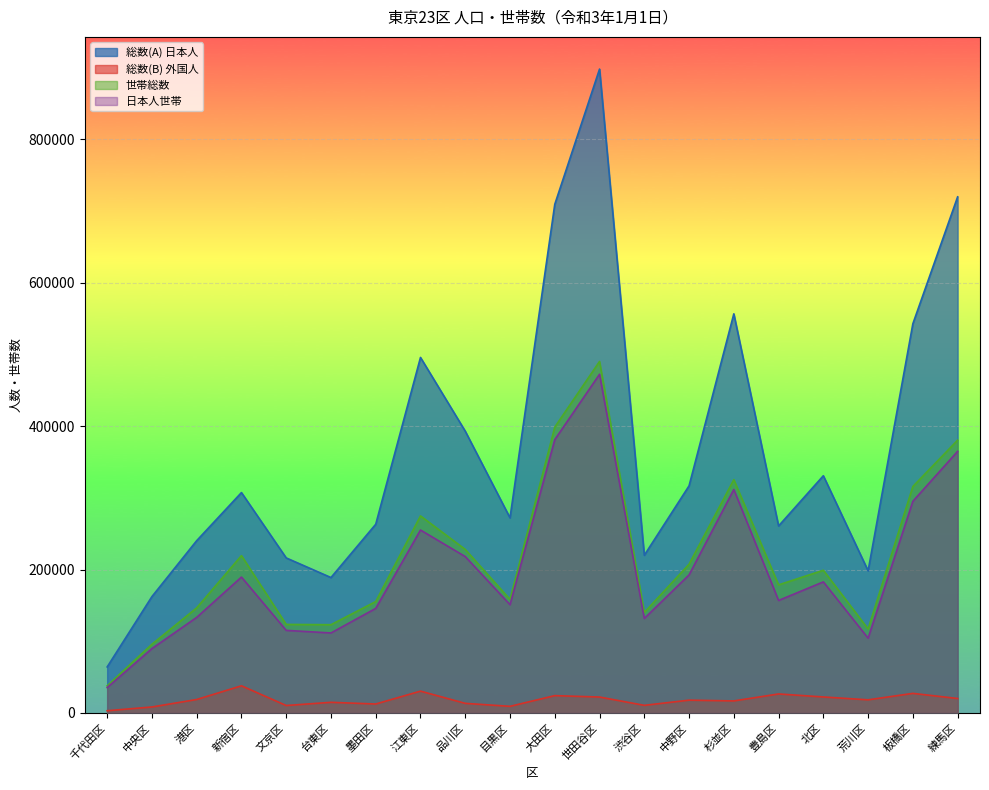

True or false: 総数(B) 外国人 and 世帯総数 intersect in this chart.

False